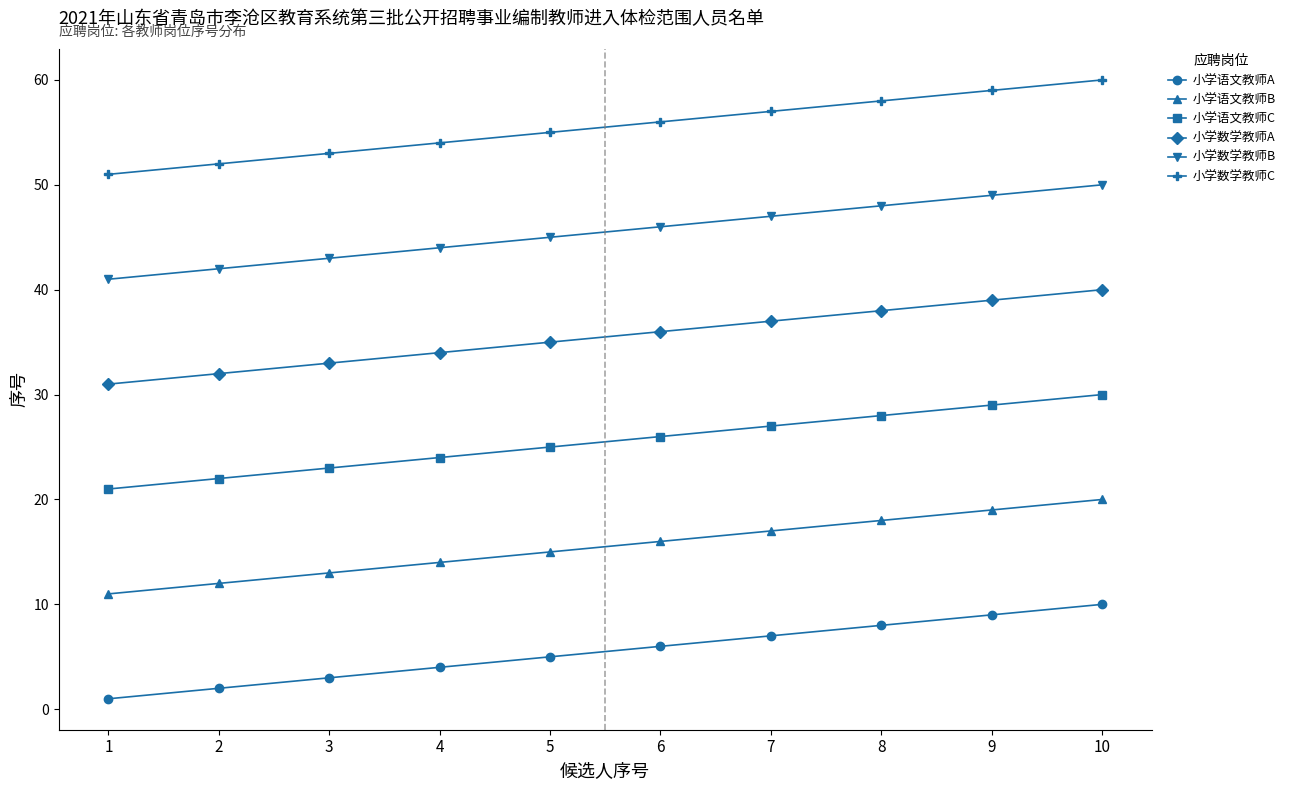

Read the 小学数学教师C value at 8.

58